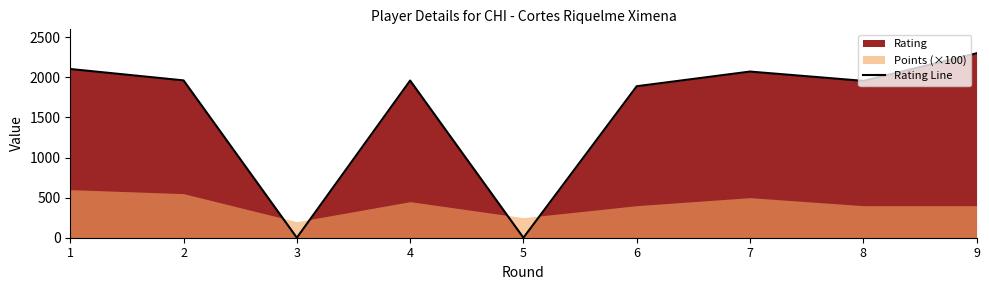

How many interior local peaks (higher than both neighbors) does the data have?

2